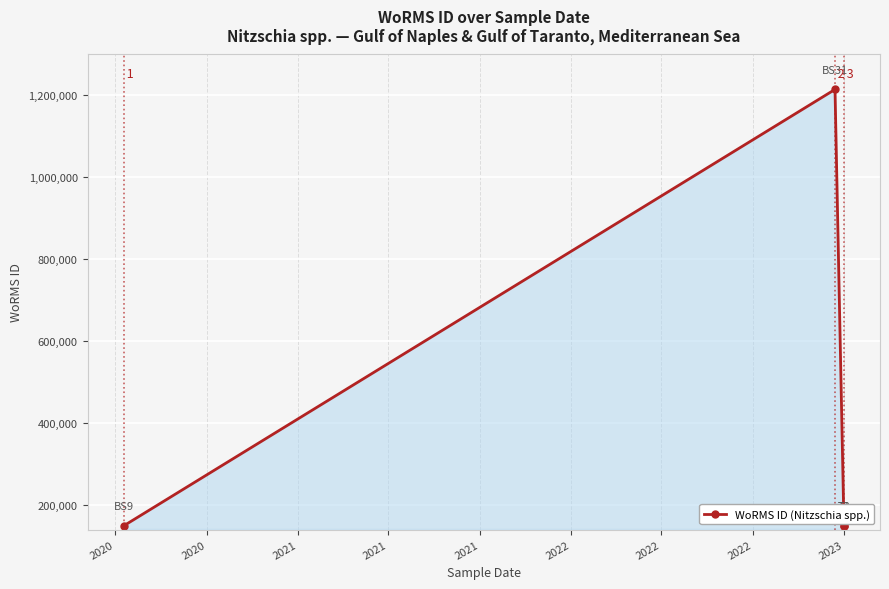

The chart shows a value of 327252 at 2020. True or false?

False